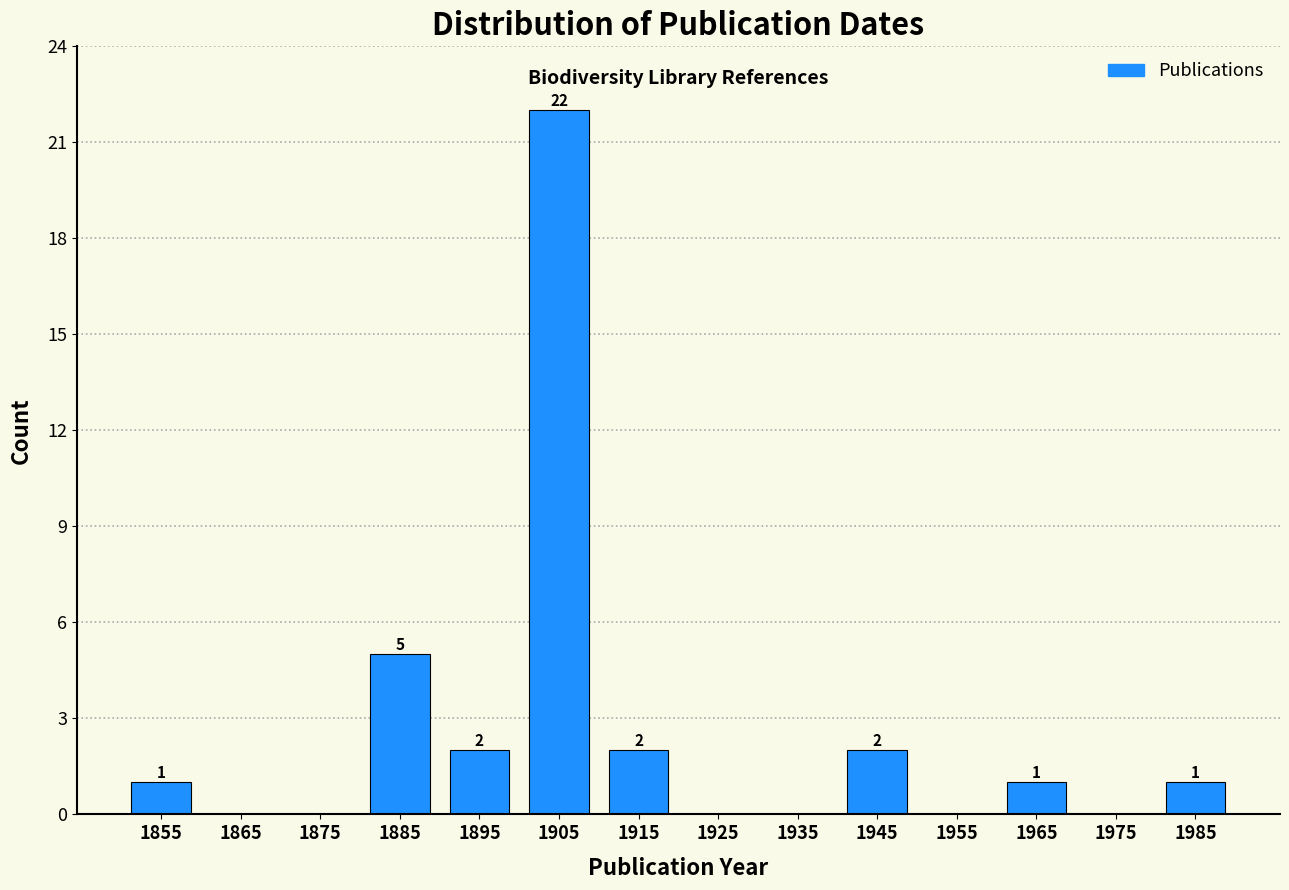

What is the sum of all values?

36